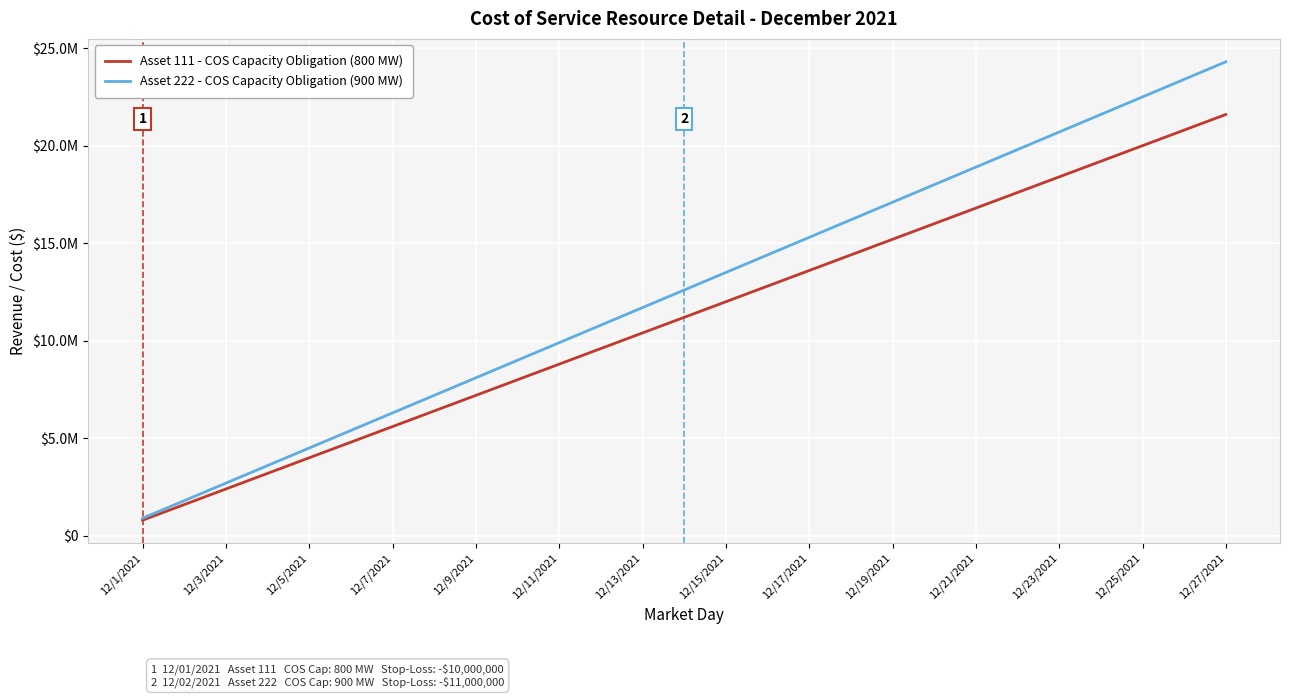

What is the value of the Asset 111 - COS Capacity Obligation (800 MW) point at the 24th from the left?

19200000